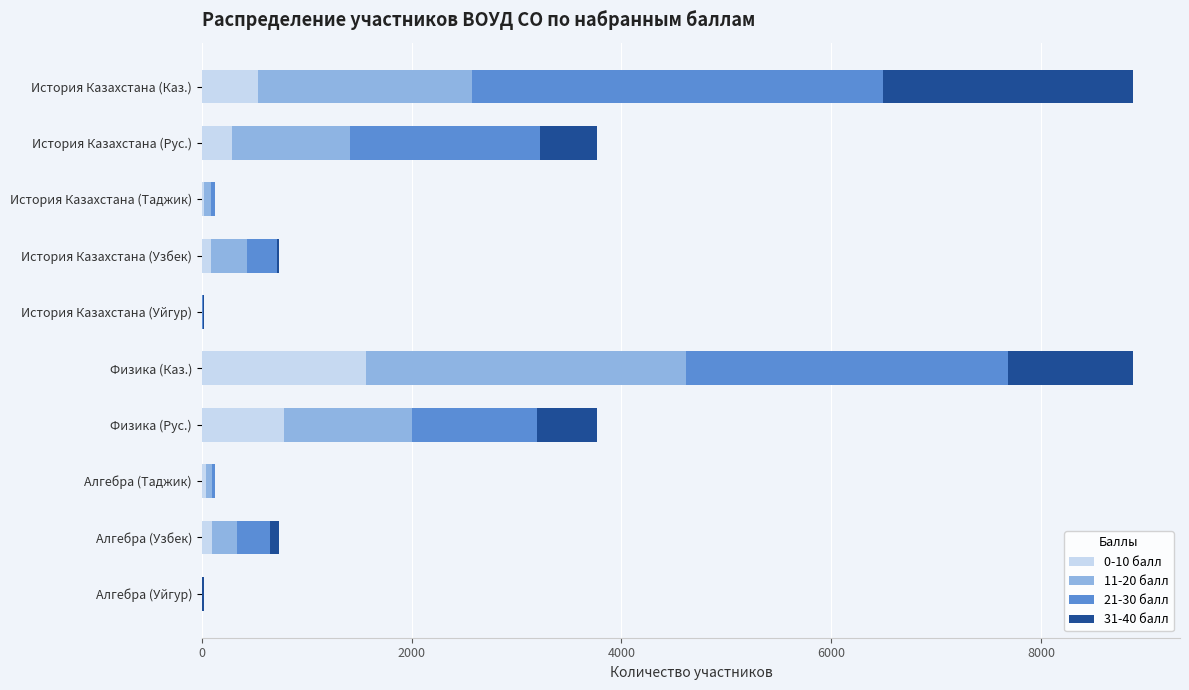

Which category has the highest value in the 0-10 балл series?

Физика (Каз.)